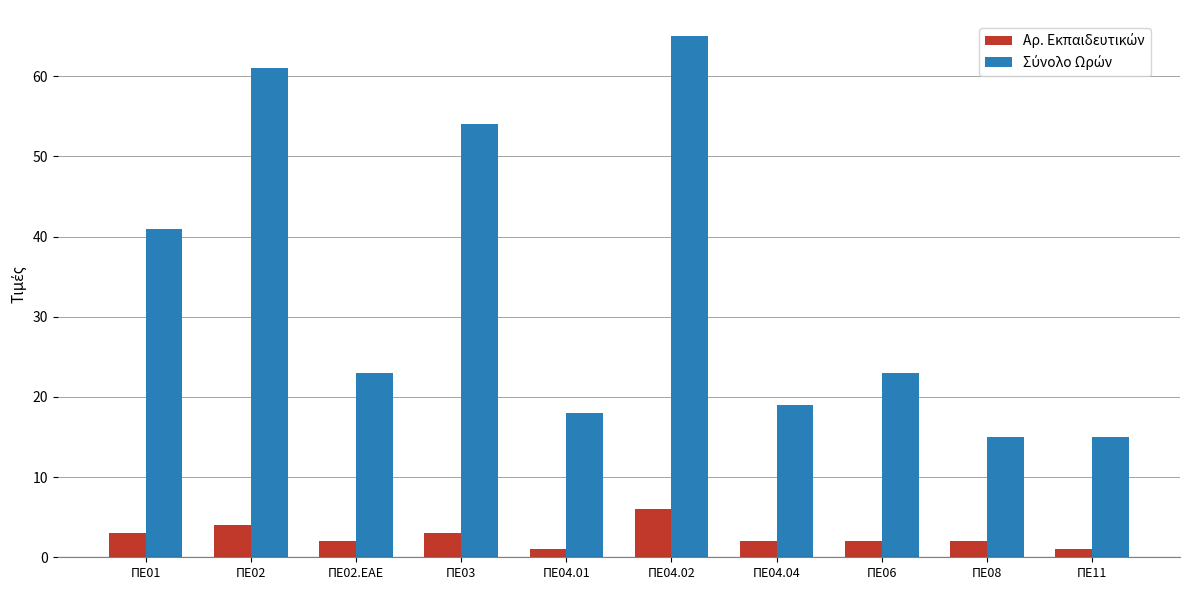

What is the spread (max minus min) of values at ΠΕ03?

51